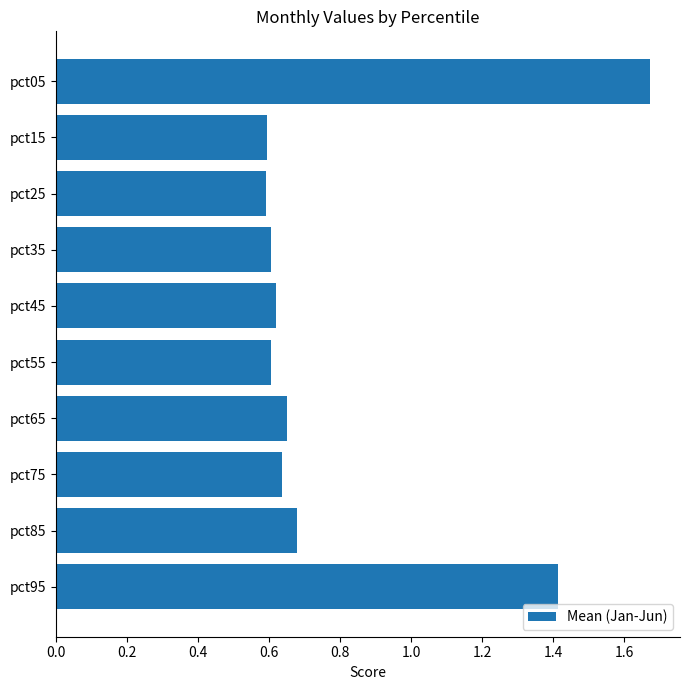

Is it true that the value at pct95 is 1.4?

True